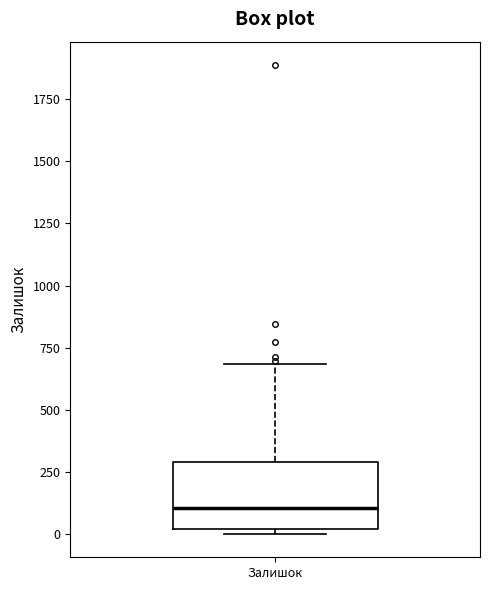

Read this box plot against the y-axis: the position of the median line, the range covered by the box, and the ends of both whiskers. The values are not printed on the chart, so give them approximately, as read against the axis.

median 100, box 0 to 300, whiskers 0 (just below the box's lower edge) to 700